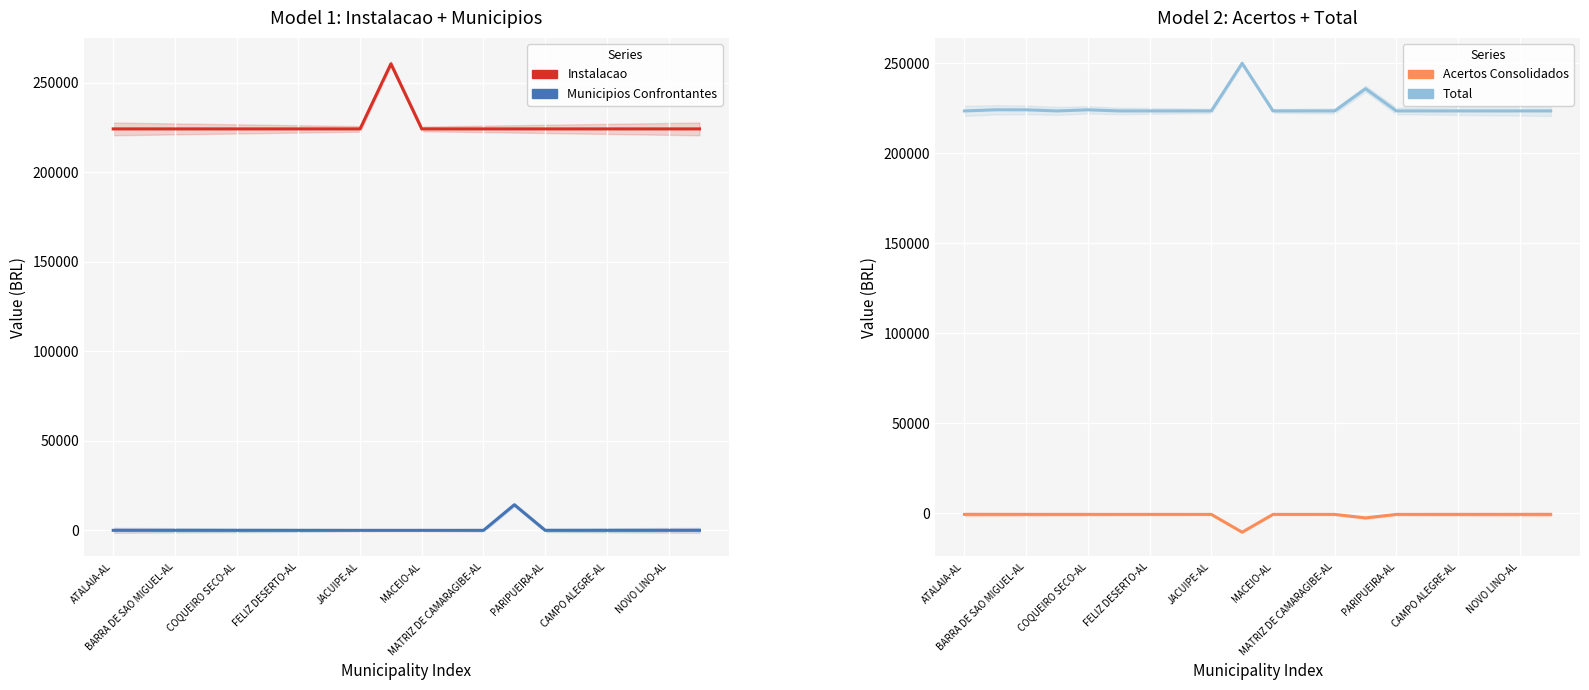

What is the greatest value displayed?

260437.7